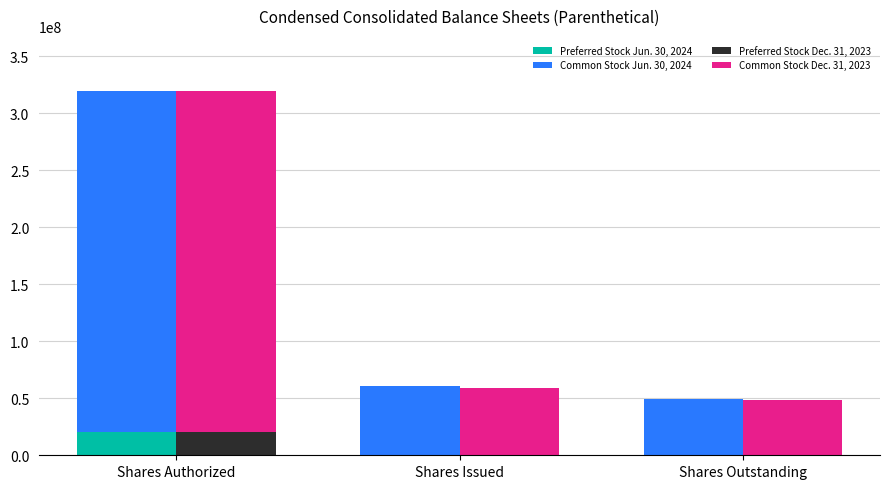

Is the value of Common Stock Dec. 31, 2023 at Shares Outstanding greater than the value of Common Stock Jun. 30, 2024 at Shares Authorized?

No